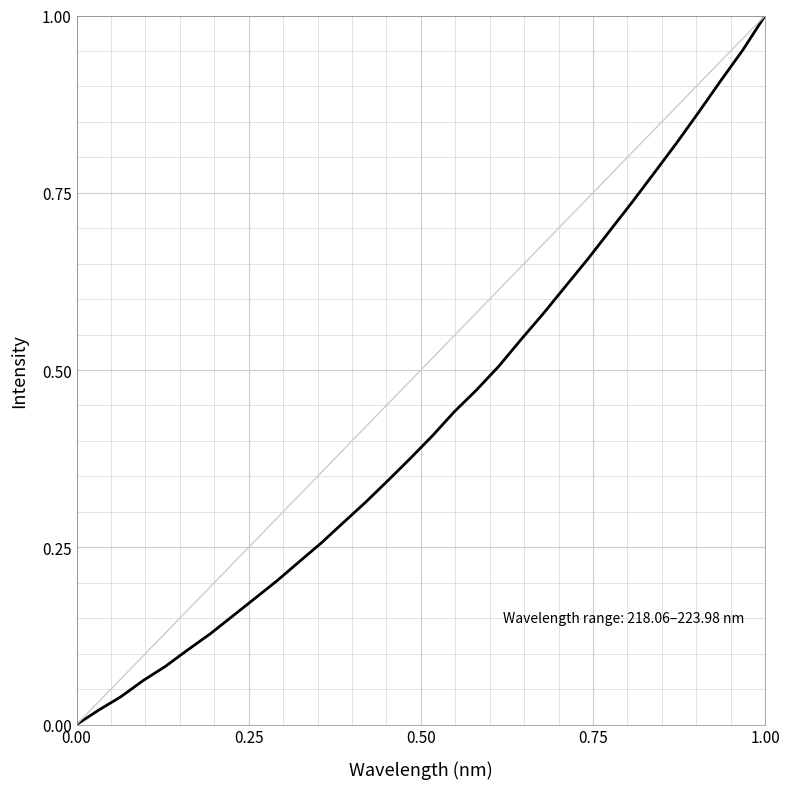

How many lines are shown in the chart?

1